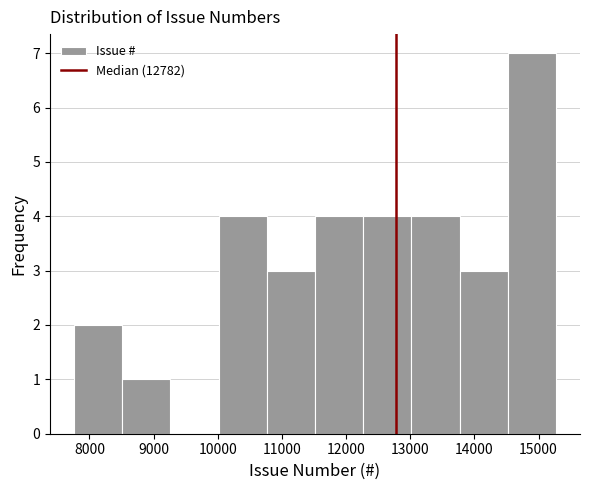

Over which range of the x-axis is the bar tallest?

14500 to 15300